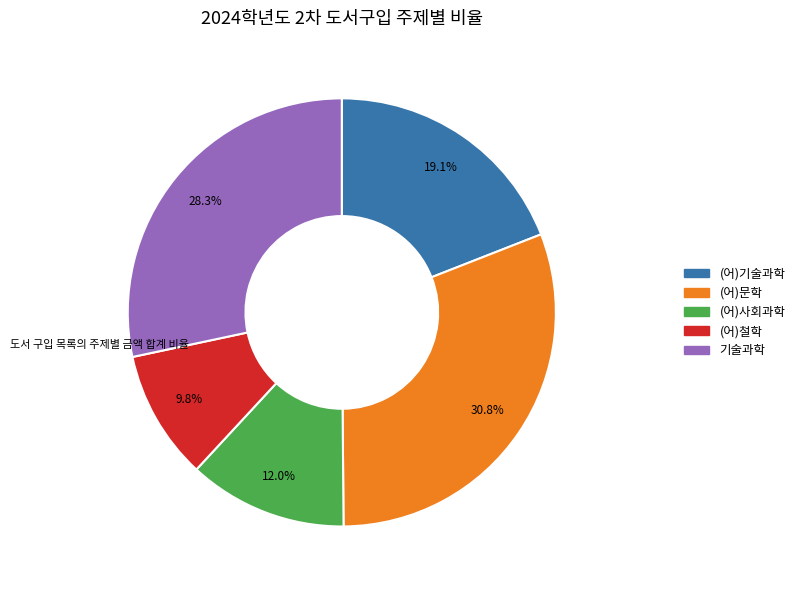

Is the sum of (어)문학 and 기술과학 greater than half?

Yes